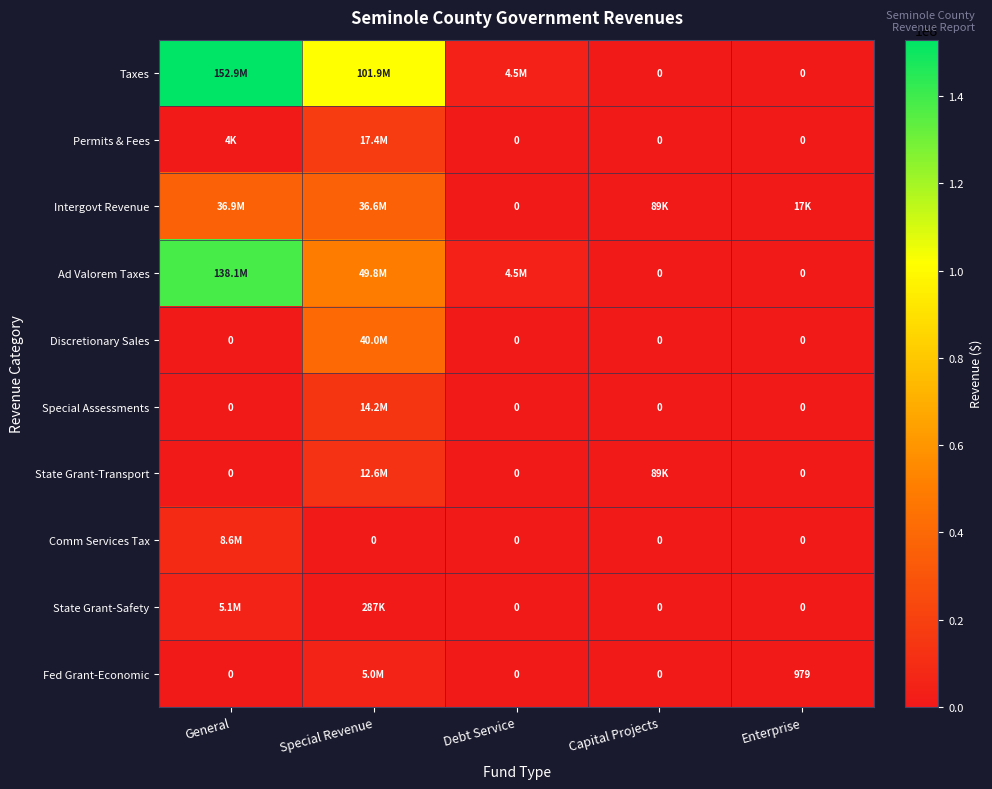

How many positive values does the State Grant-Safety series have?

2